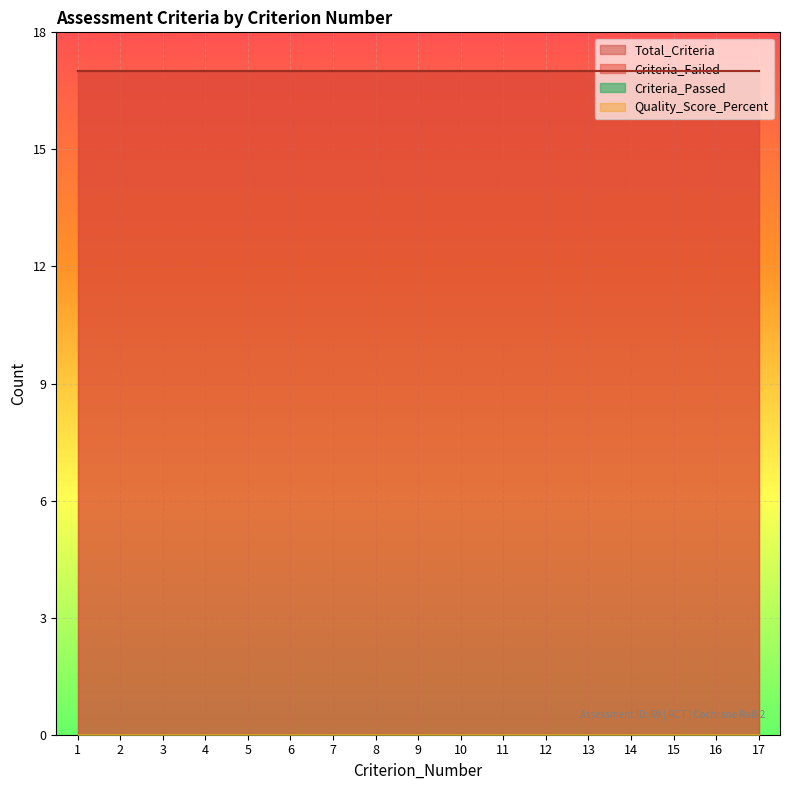

Reading left to right, what are all the values shown in this chart?

Total_Criteria: 1=17	2=17	3=17	4=17	5=17	6=17	7=17	8=17	9=17	10=17	11=17	12=17	13=17	14=17	15=17	16=17	17=17
Criteria_Failed: 1=17	2=17	3=17	4=17	5=17	6=17	7=17	8=17	9=17	10=17	11=17	12=17	13=17	14=17	15=17	16=17	17=17
Criteria_Passed: 1=0	2=0	3=0	4=0	5=0	6=0	7=0	8=0	9=0	10=0	11=0	12=0	13=0	14=0	15=0	16=0	17=0
Quality_Score_Percent: 1=0	2=0	3=0	4=0	5=0	6=0	7=0	8=0	9=0	10=0	11=0	12=0	13=0	14=0	15=0	16=0	17=0